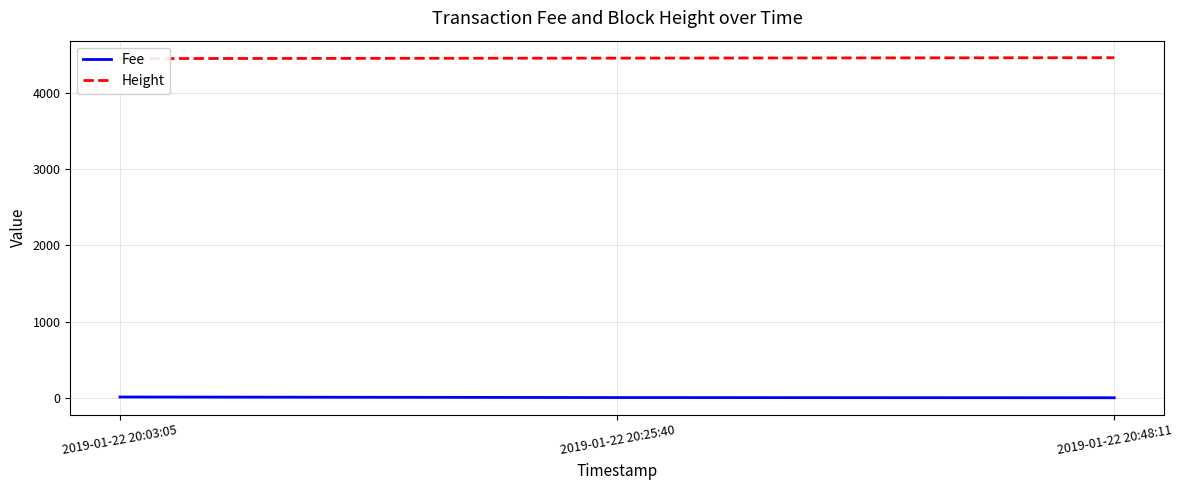

At 2019-01-22 20:03:05, list the series in order from smallest to largest.

Fee, Height